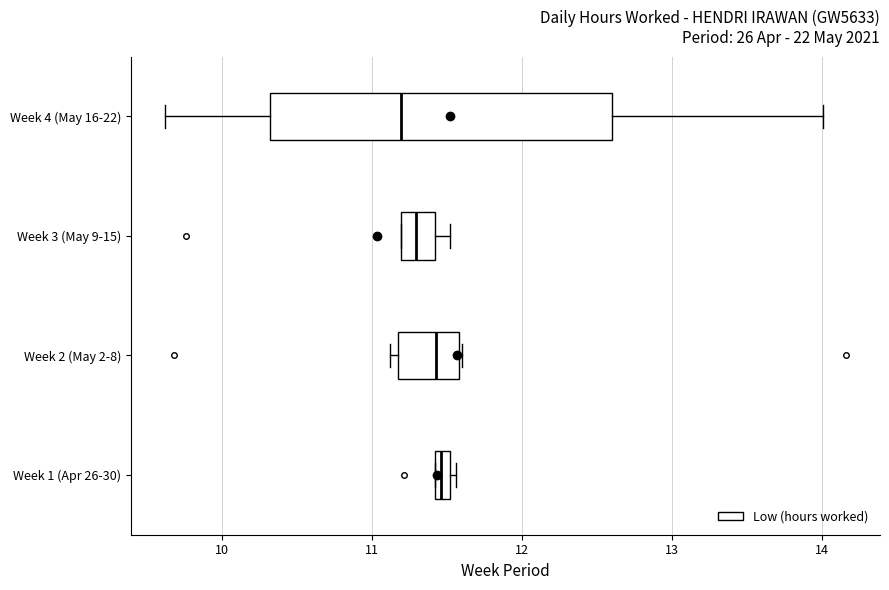

Where does the right whisker of the box for Week 4 (May 16-22) end on the x-axis? The values are not printed on the chart, so give them approximately, as read against the axis.

14.0